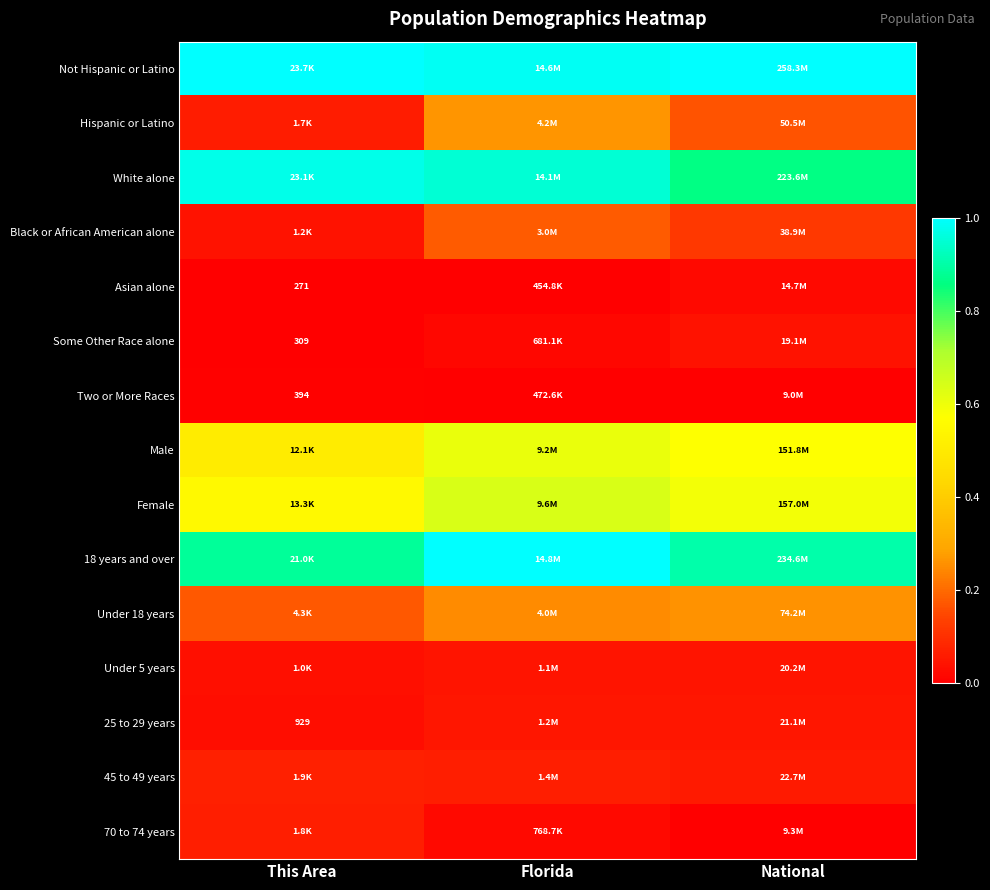

List the series in order of their peak value, highest first.

Not Hispanic or Latino, 18 years and over, White alone, Female, Male, Hispanic or Latino, Under 18 years, Black or African American alone, 45 to 49 years, 70 to 74 years, 25 to 29 years, Under 5 years, Some Other Race alone, Asian alone, Two or More Races